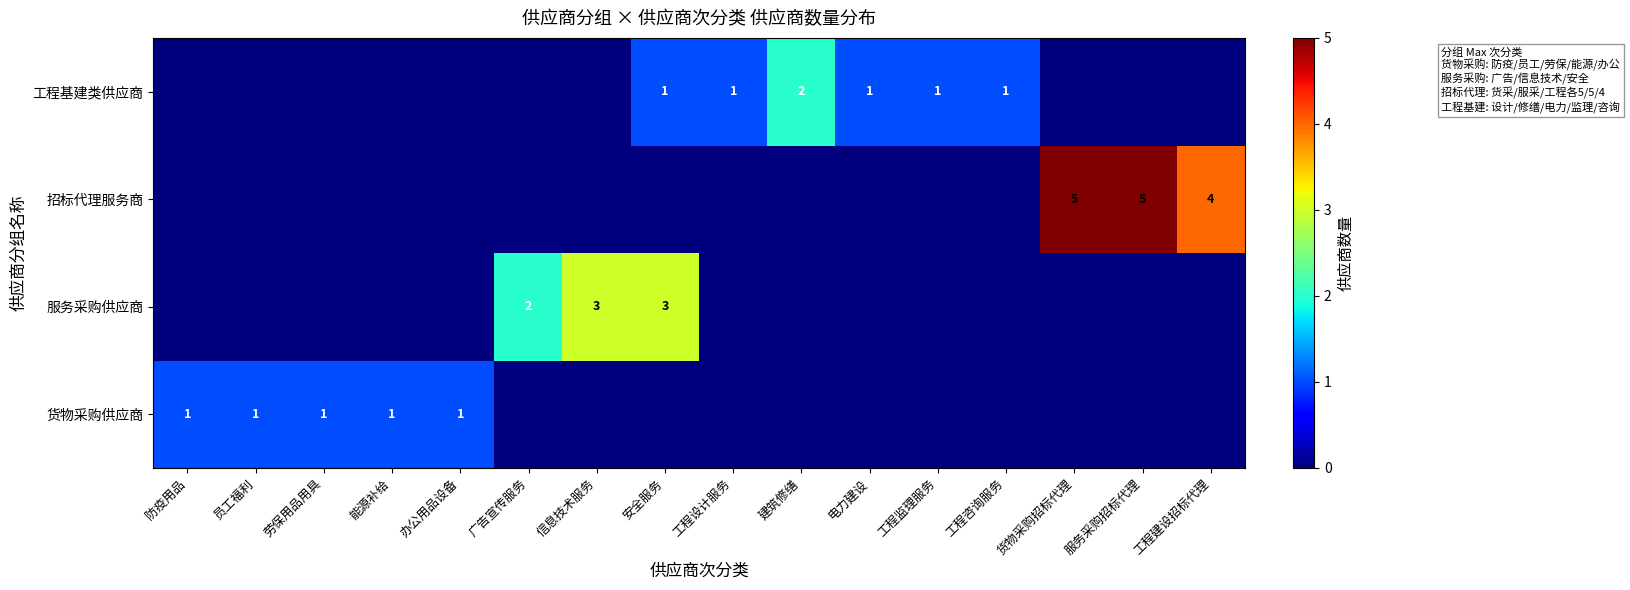

True or false: 货物采购供应商 has a value of 1 at 防疫用品.

True